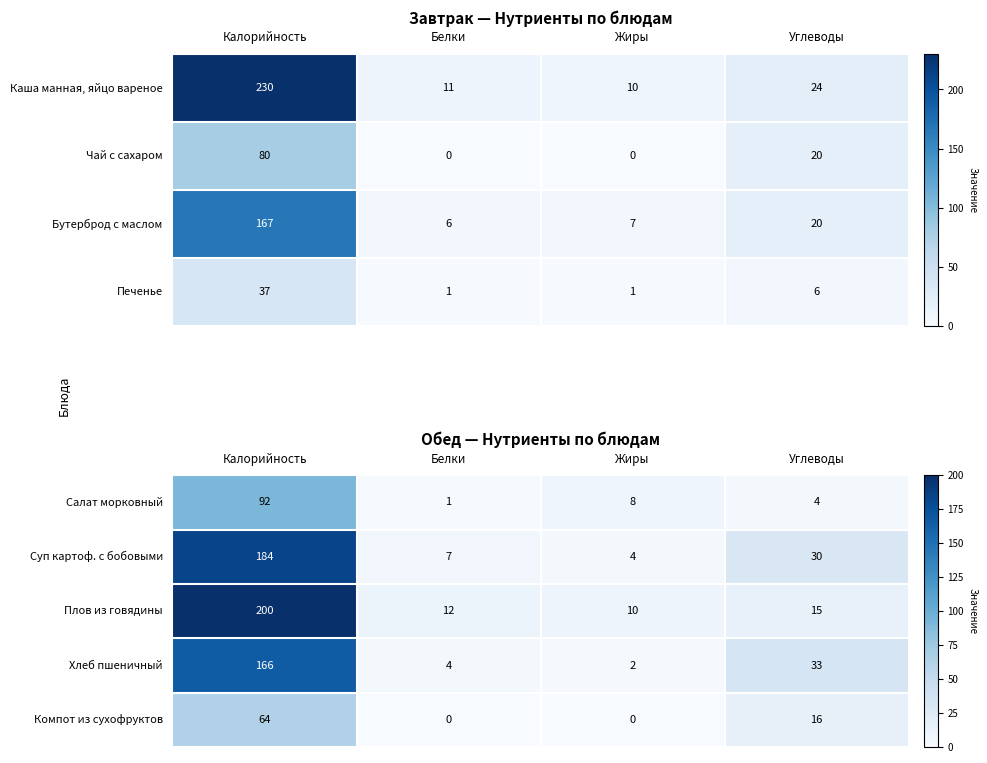

Between Белки and Калорийность, which is larger?

Калорийность